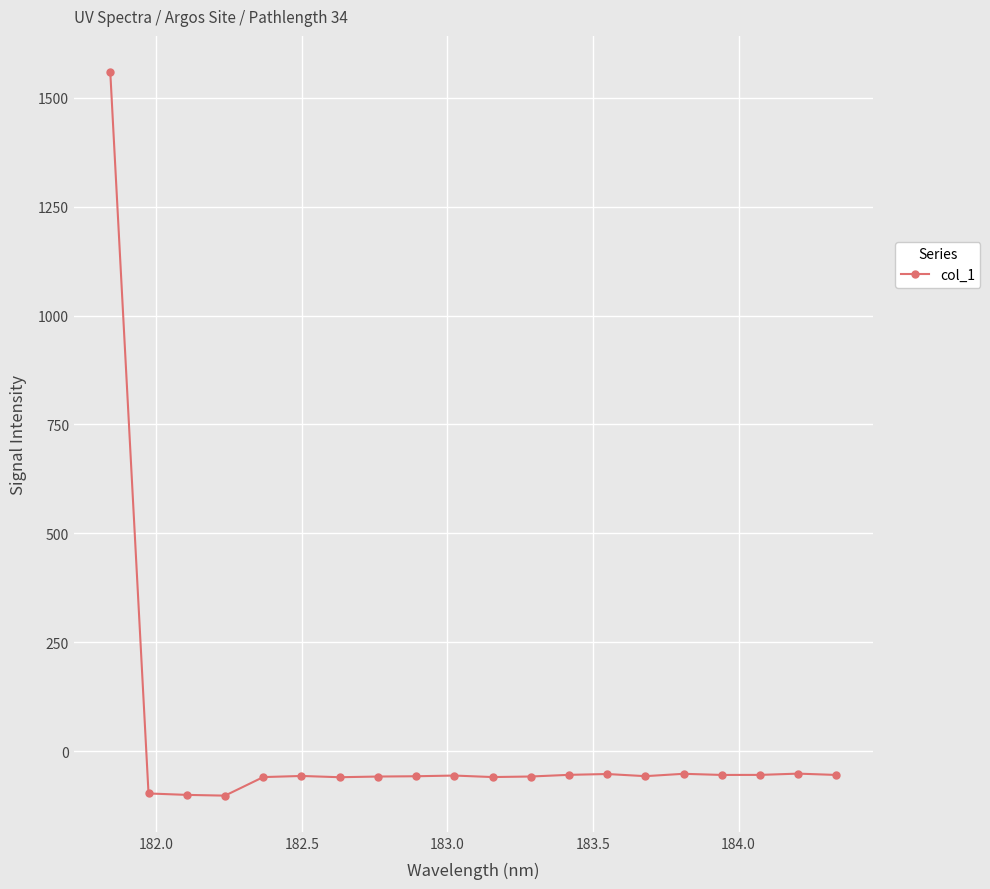

What is the value of the 11th point from the left?

-59.5